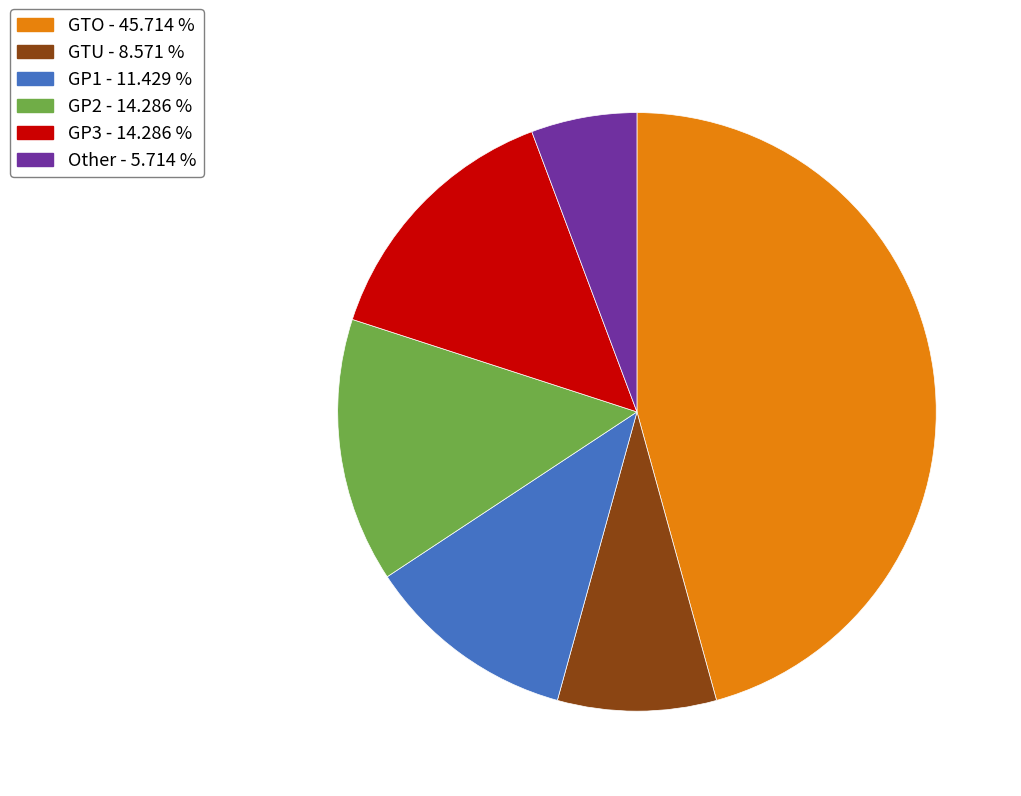

Is there a majority slice in this chart?

No